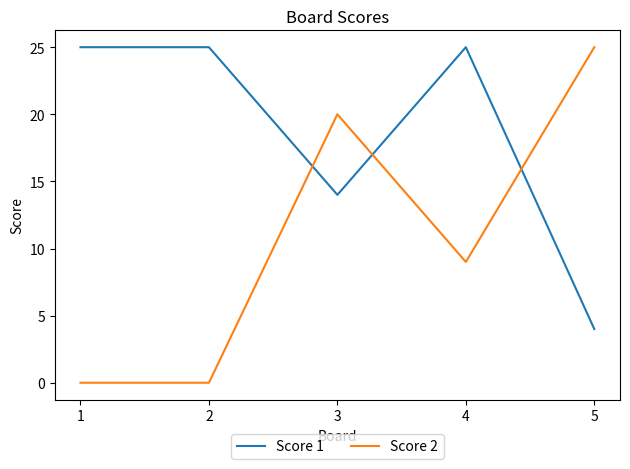

At which label does Score 2 first exceed 9?

3